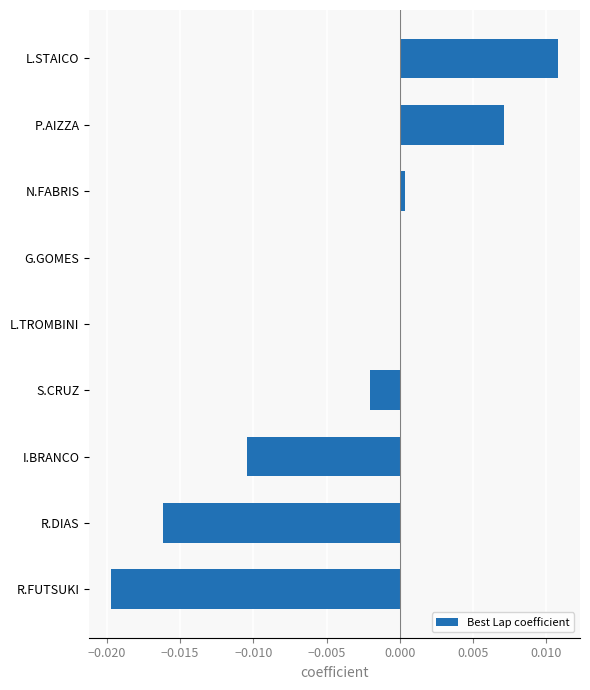

Which has a higher value, P.AIZZA or G.GOMES?

P.AIZZA